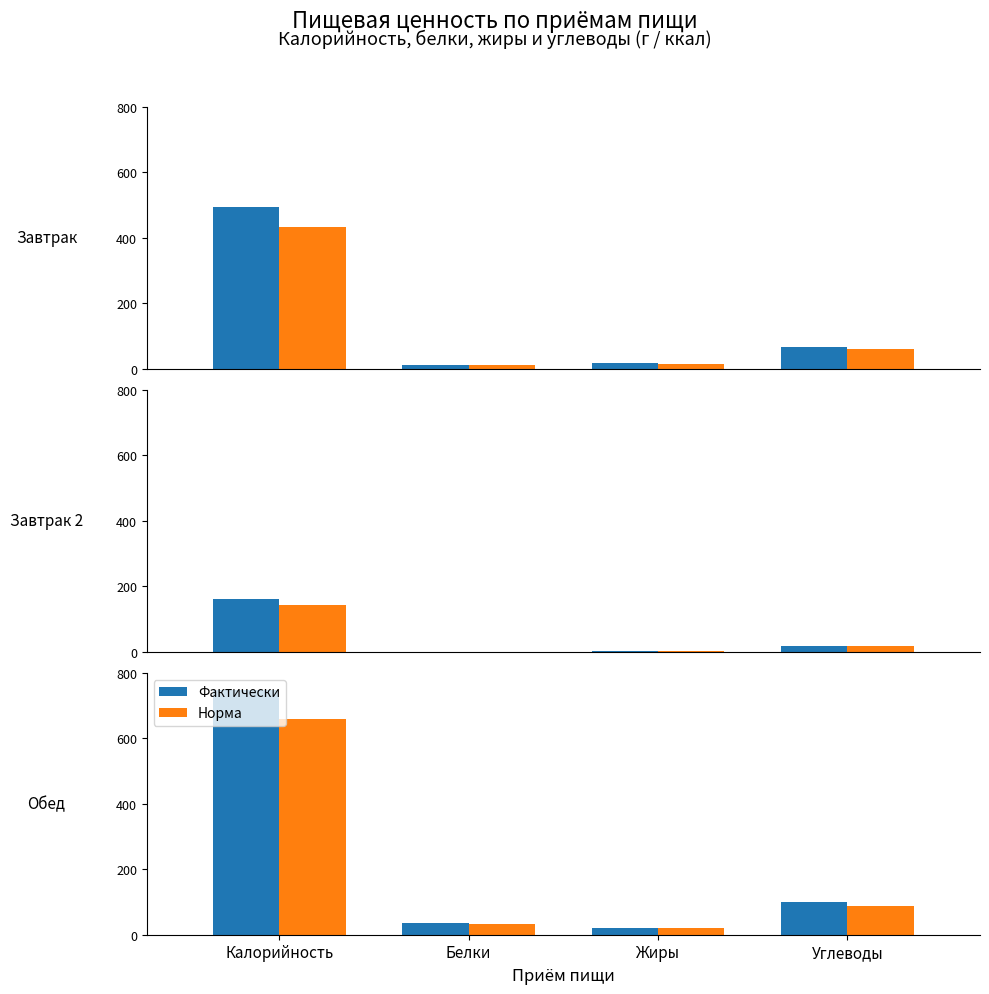

What value does the Норма series have at Белки?

32.6